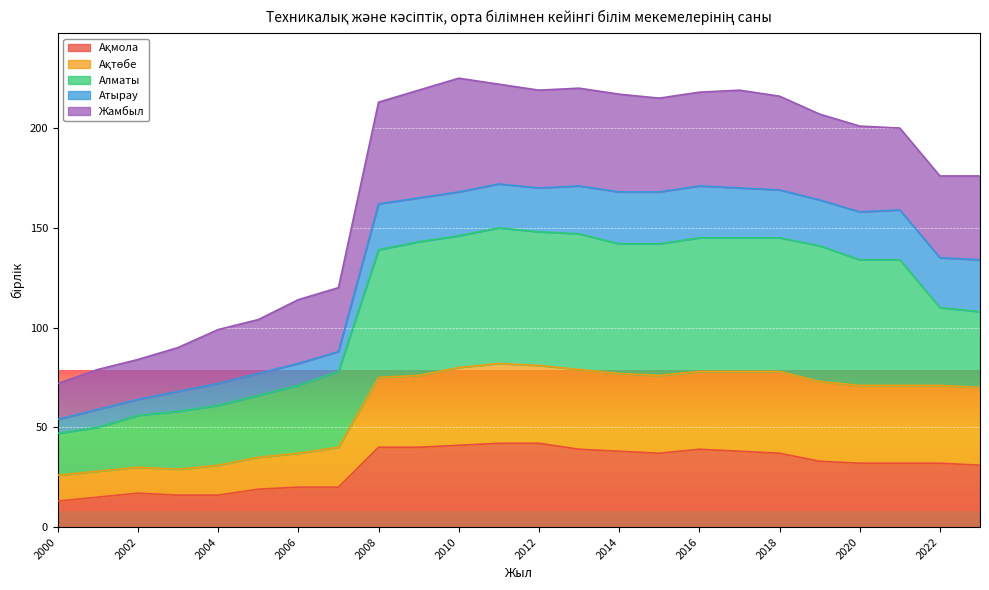

What is the total value across all series at 2004?

99